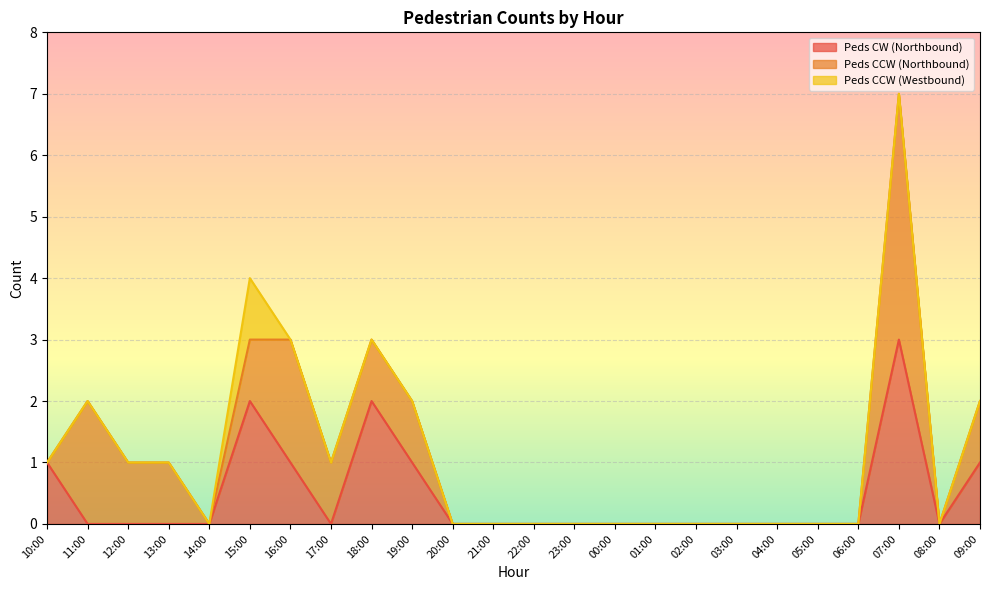

Which label corresponds to the smallest value in the chart?

11:00